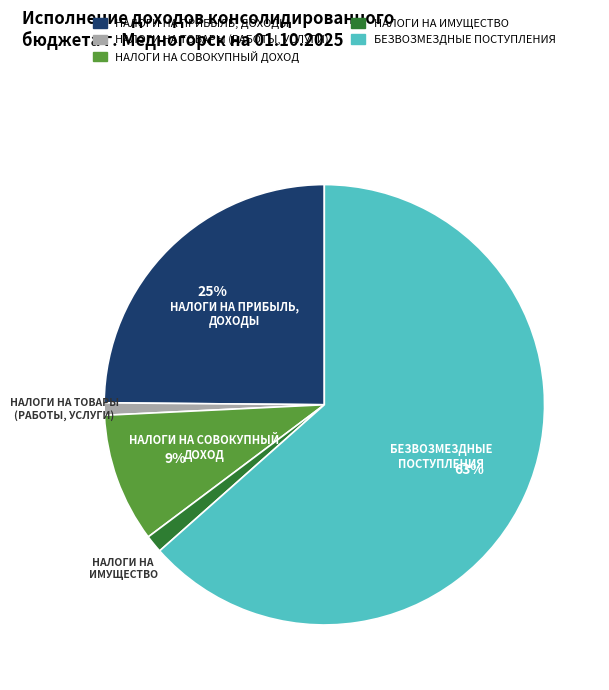

To the nearest percent, what is the average slice percentage?

20%